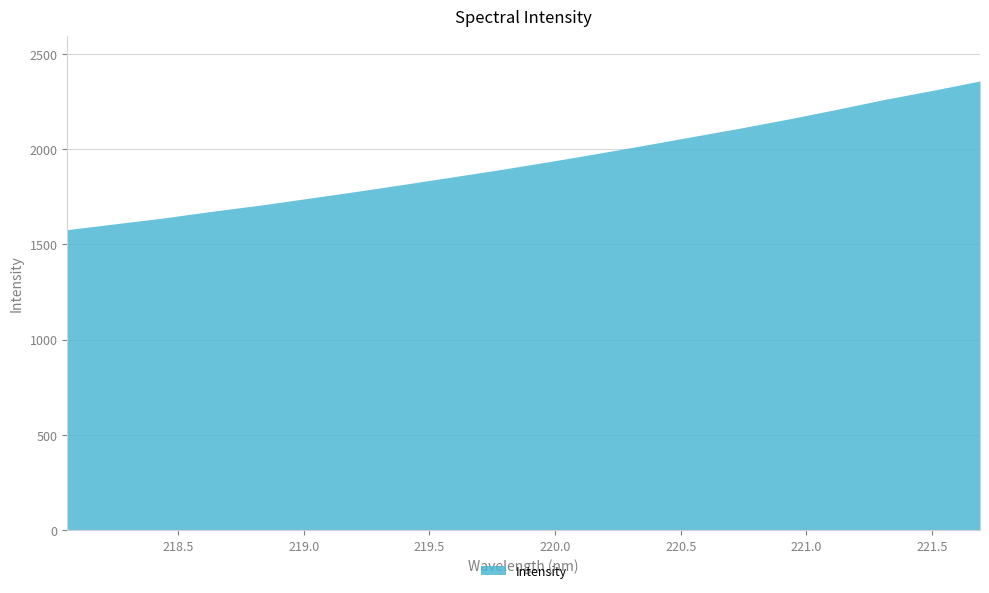

How many lines are shown in the chart?

1